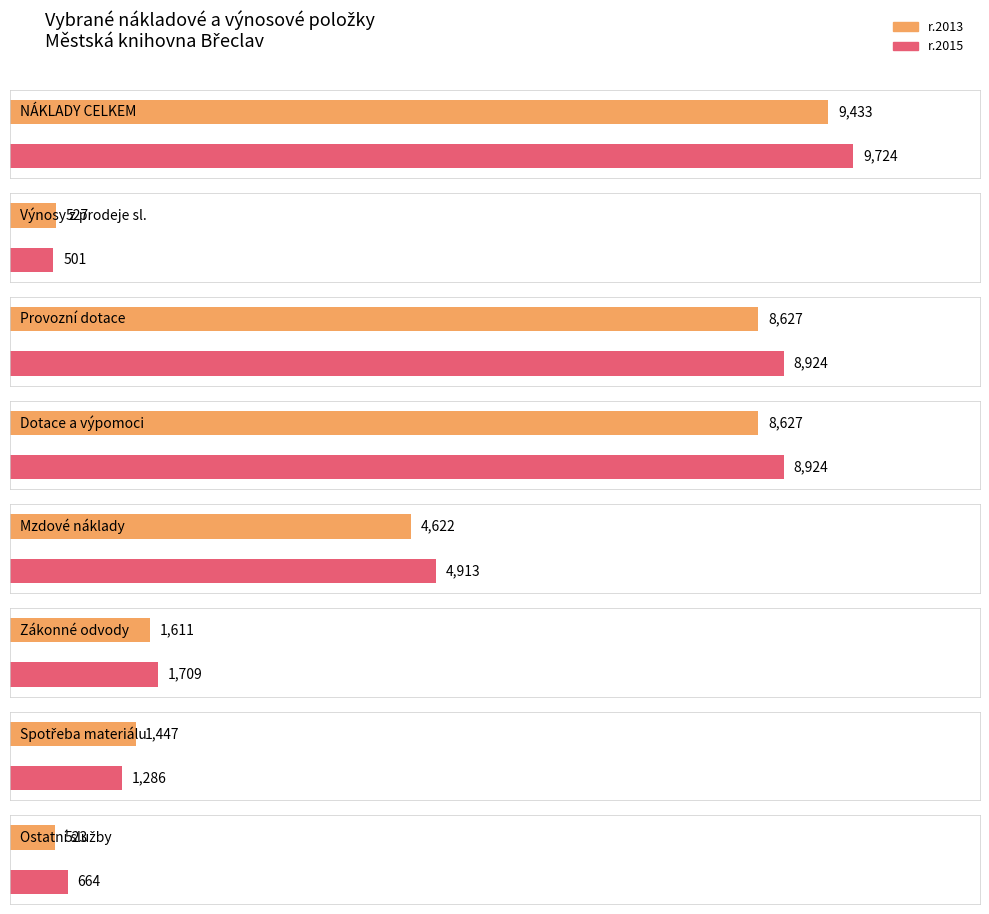

What is the maximum value for r.2013?

9433